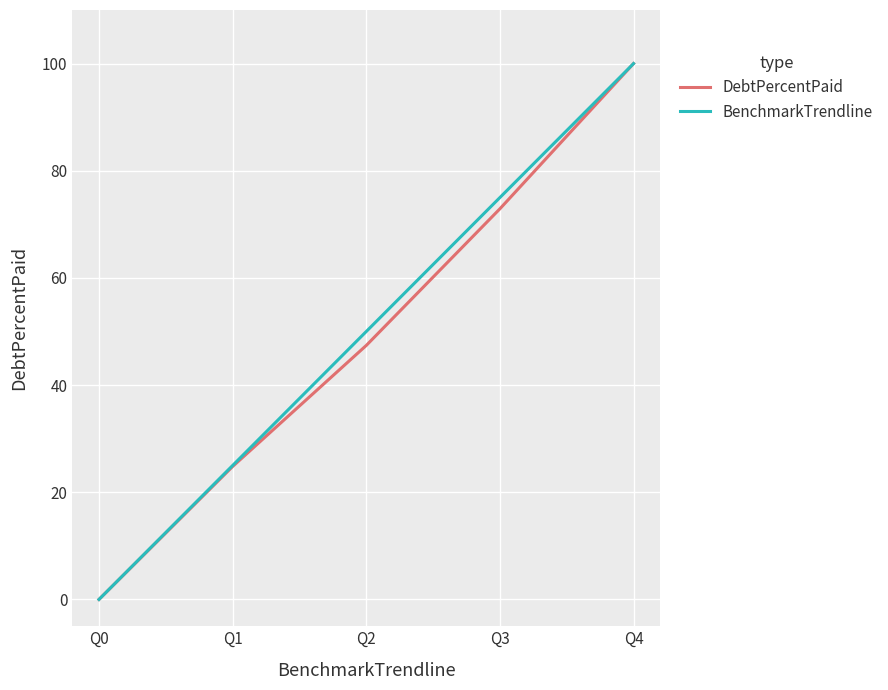

Between Q1 and Q4, which series saw the biggest shift?

DebtPercentPaid